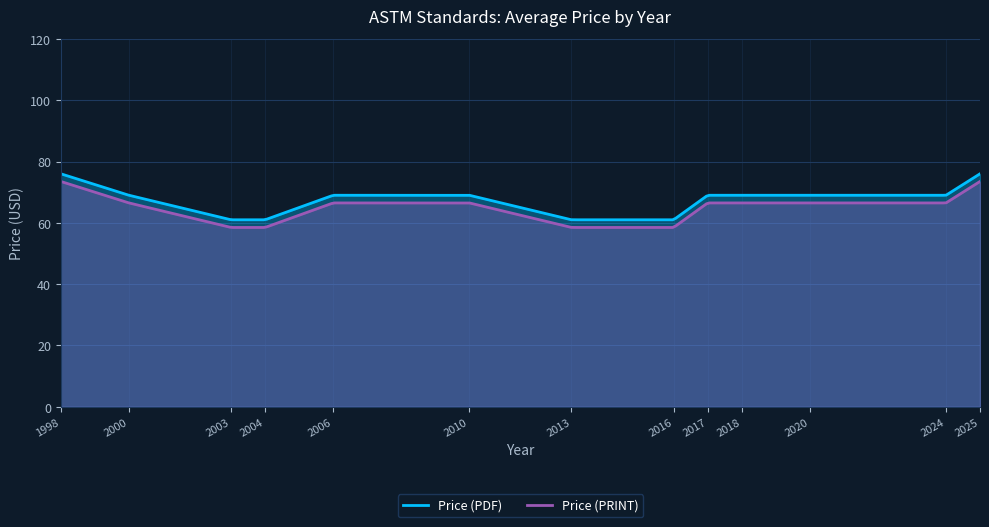

What is the difference between the maximum and minimum values in the Price (PDF) series?

15.0